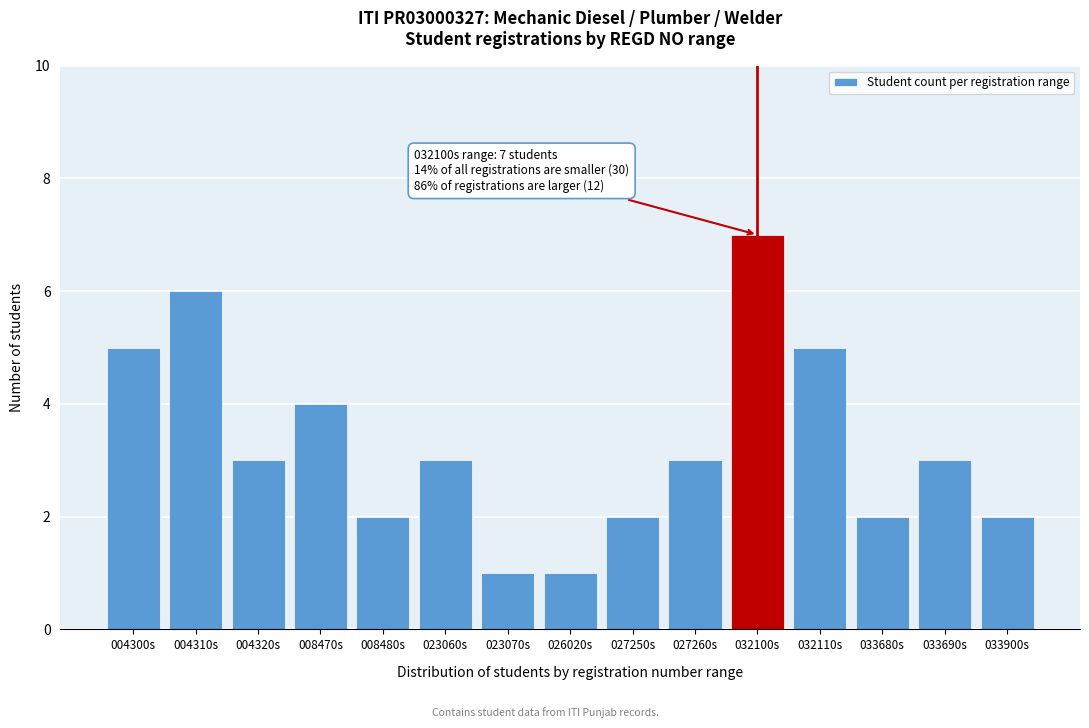

Reading left to right, what are all the values shown in this chart?

5	6	3	4	2	3	1	1	2	3	7	5	2	3	2